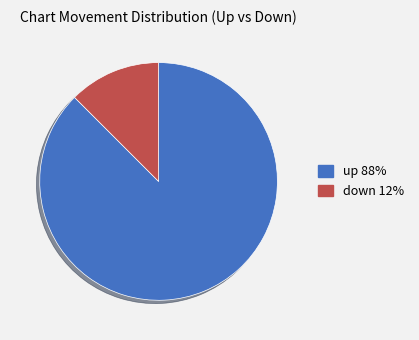

The down slice represents 3% of the pie. True or false?

False